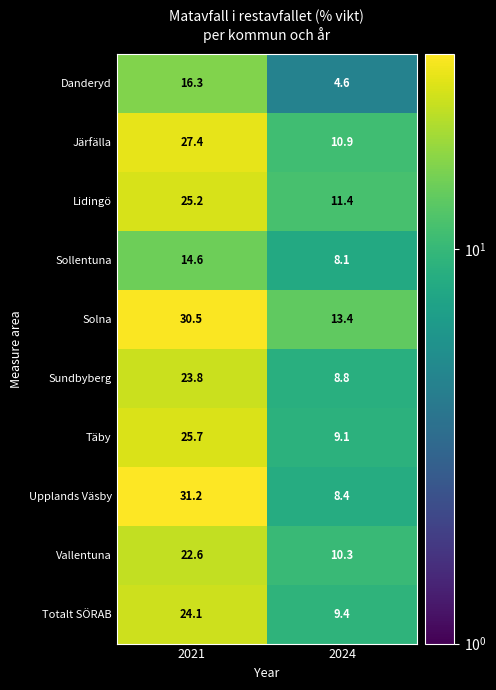

Count the number of categories in the chart.

2